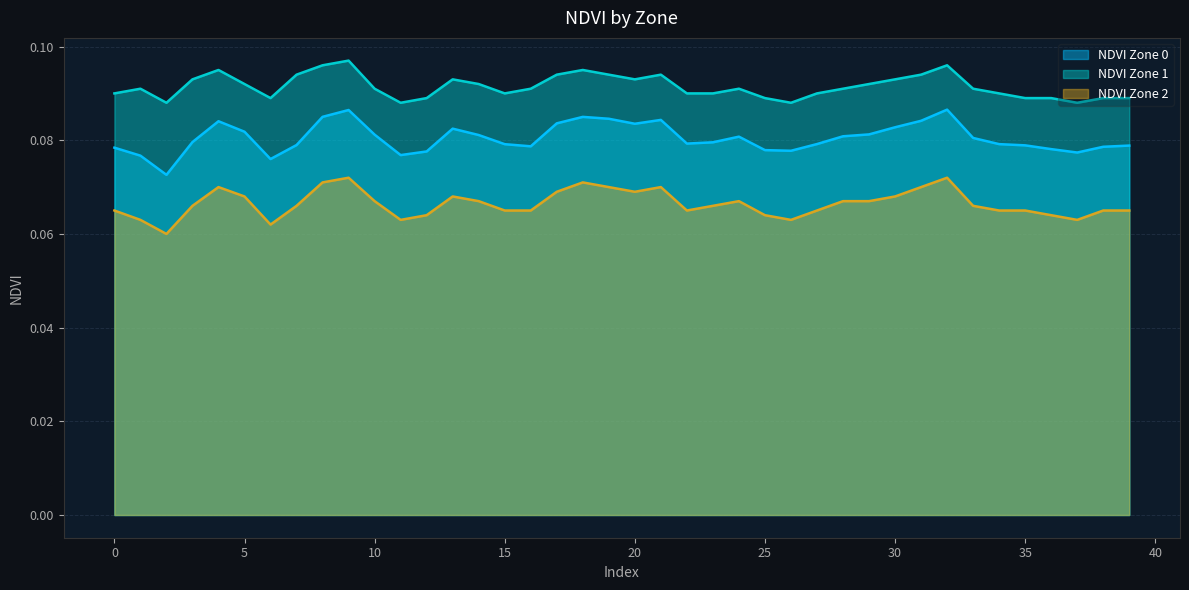

True or false: NDVI Zone 1 and NDVI Zone 2 intersect in this chart.

False